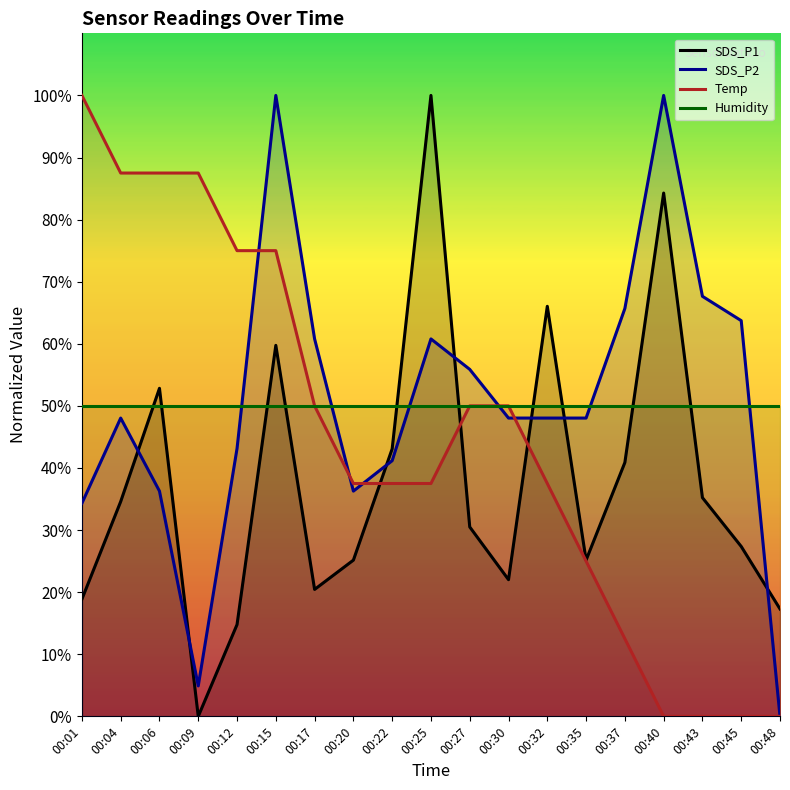

What is the sum of the Temp values at 00:06 and 00:40?

87.5